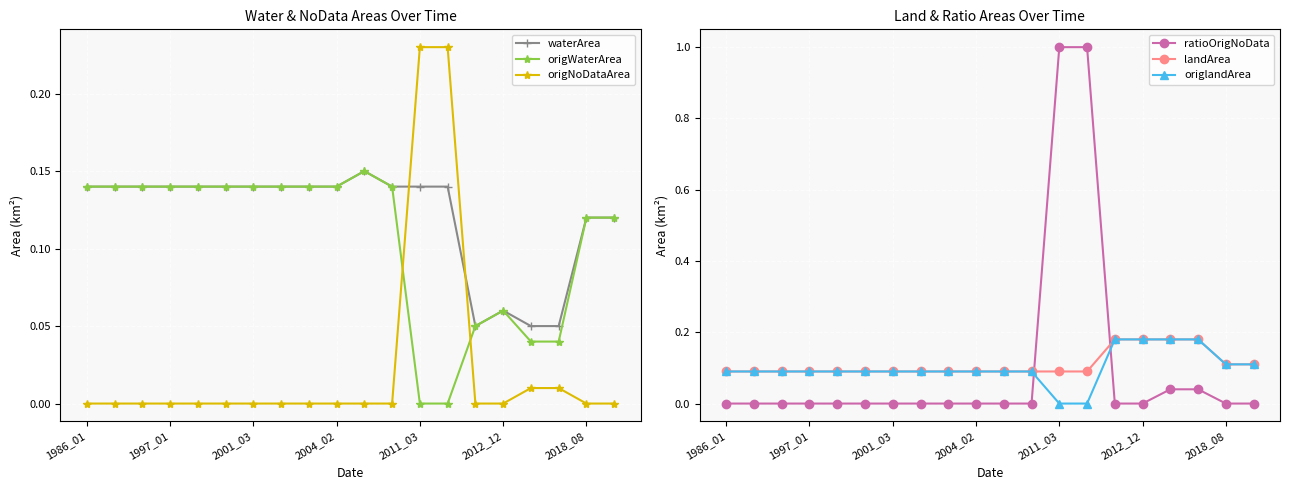

True or false: ratioOrigNoData has a value of 0.6 at 2012_12.

False